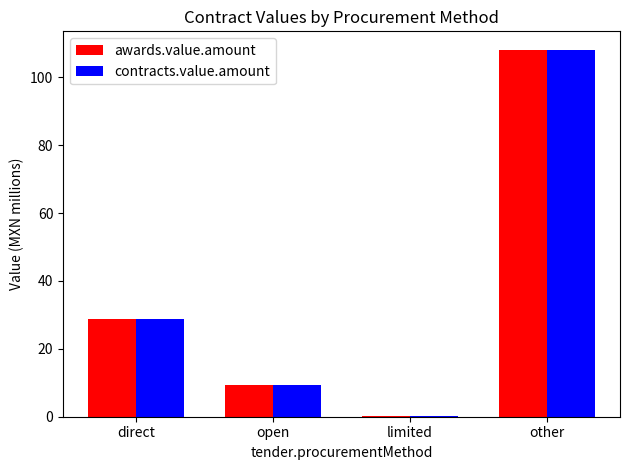

How many groups of bars are there?

4